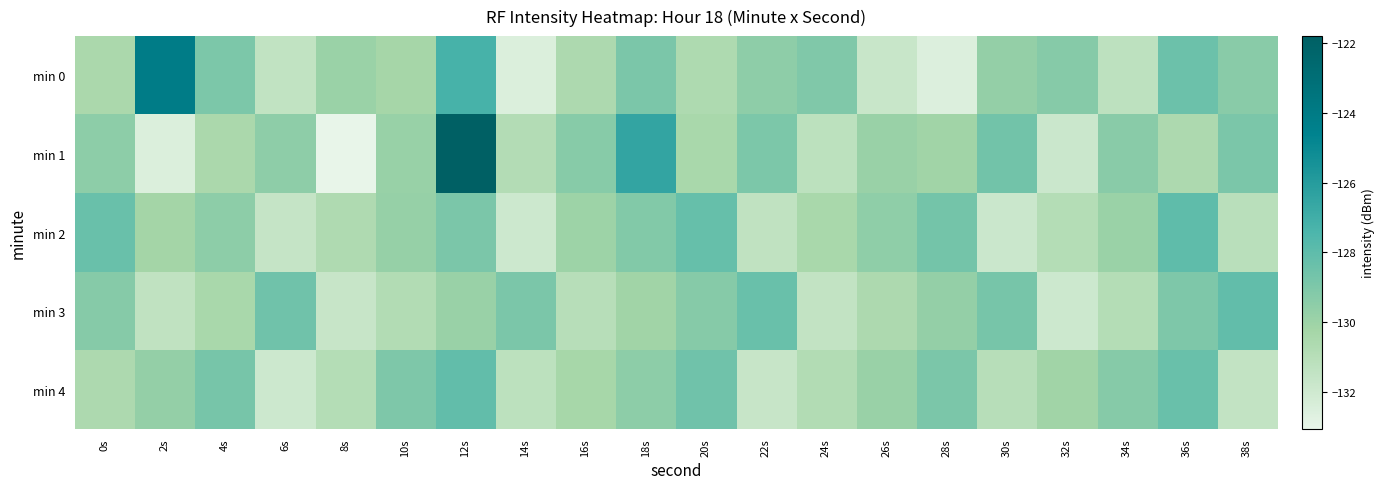

What is the difference between the highest and lowest values at 16s?

1.7